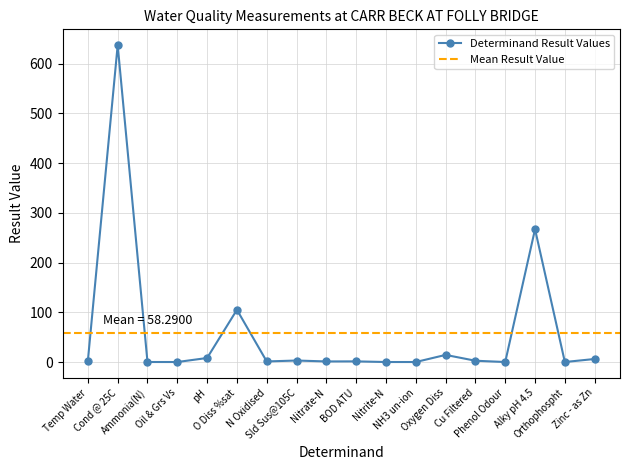

At which label does the data first exceed 2?

Temp Water